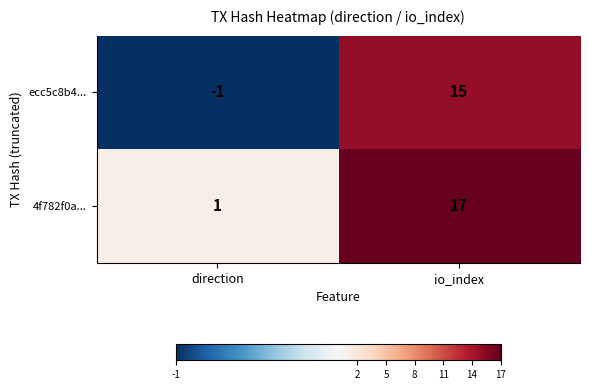

What is the minimum value shown in the chart?

-1